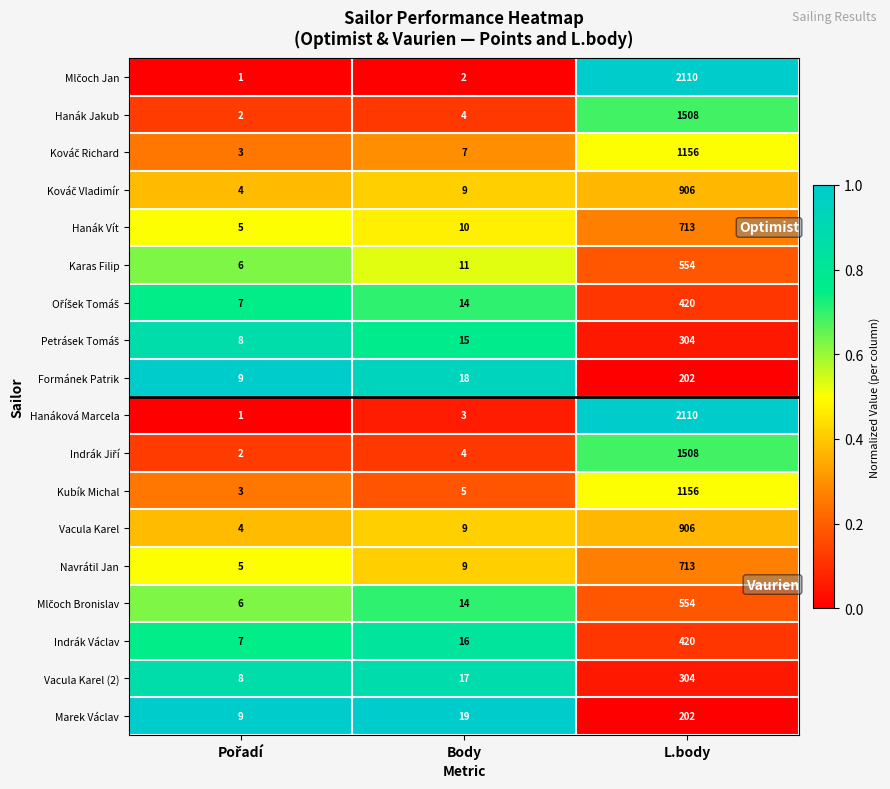

What is the spread (max minus min) of values at Body?

17